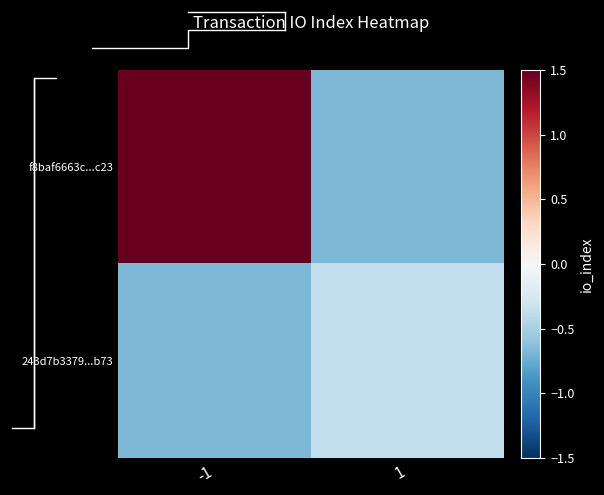

Reading left to right, extract all data points from this chart.

f8baf6663c...c23: -1=1.7	1=-0.7
243d7b3379...b73: -1=-0.7	1=-0.4